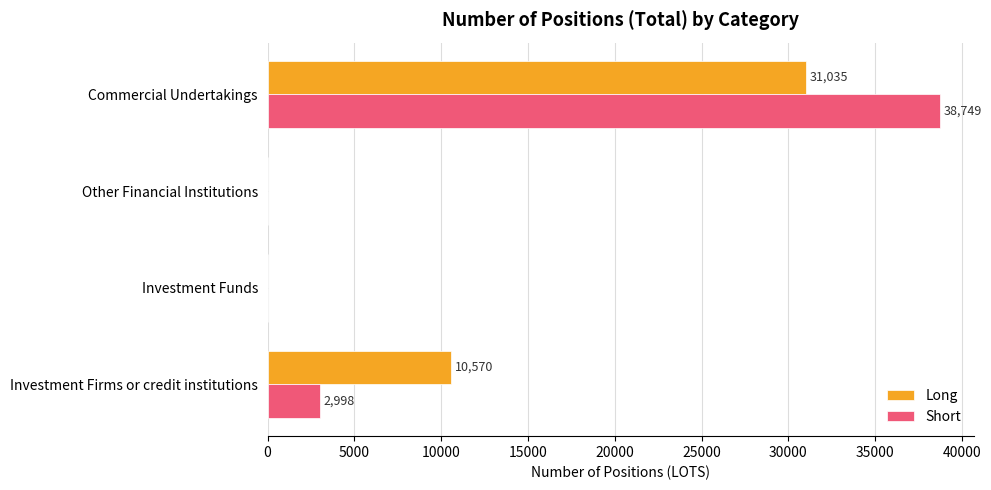

What is the greatest value displayed?

38749